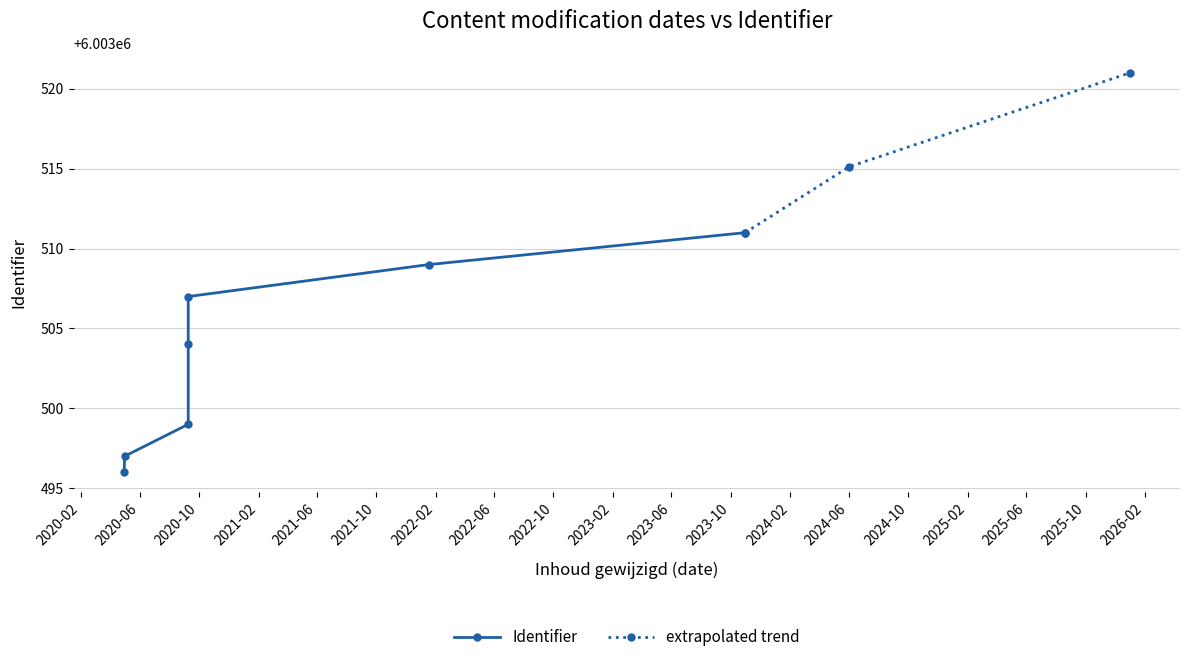

Is it true that the value at 2023-10-31 is 9548813?

False